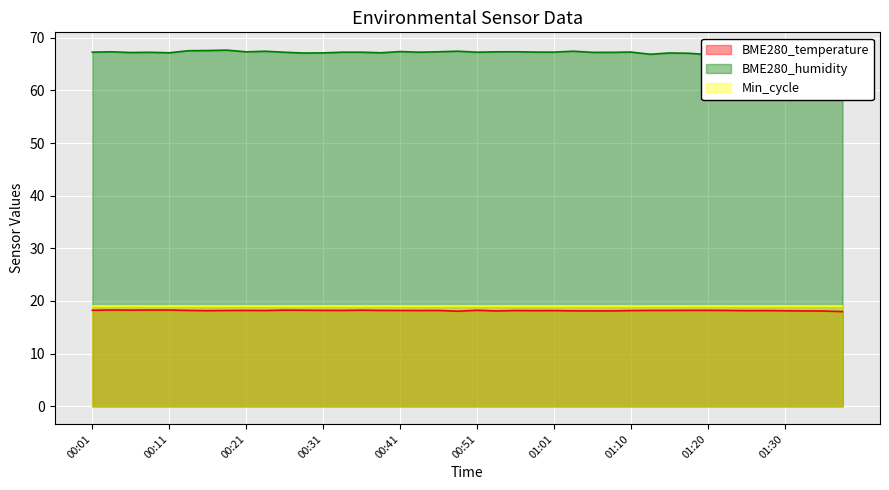

What is the label of the 33rd point from the right?

00:18